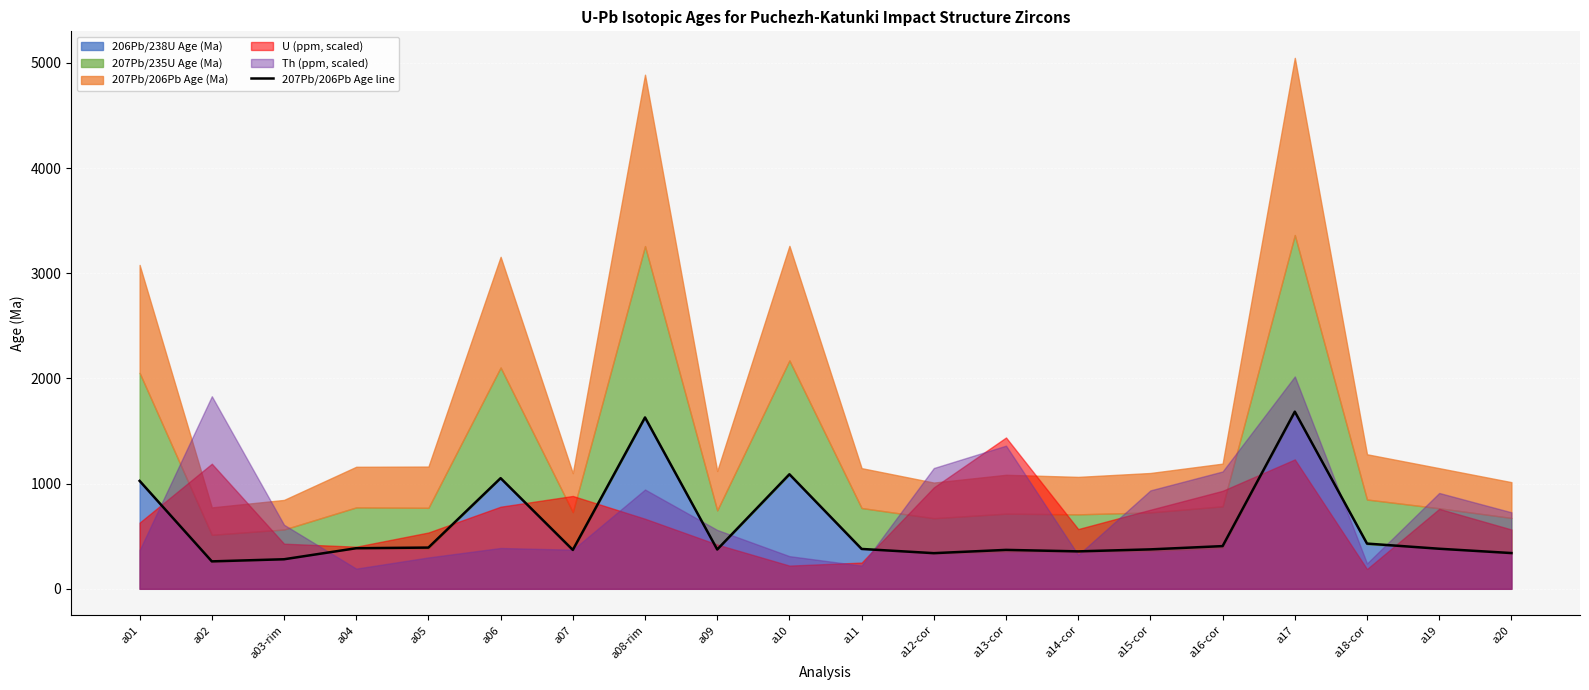

Reading left to right, list all the values displayed in this chart.

a01=1026	a02=261	a03-rim=281	a04=386	a05=392	a06=1052	a07=370	a08-rim=1629	a09=374	a10=1089	a11=379	a12-cor=339	a13-cor=370	a14-cor=356	a15-cor=375	a16-cor=406	a17=1684	a18-cor=430	a19=381	a20=340